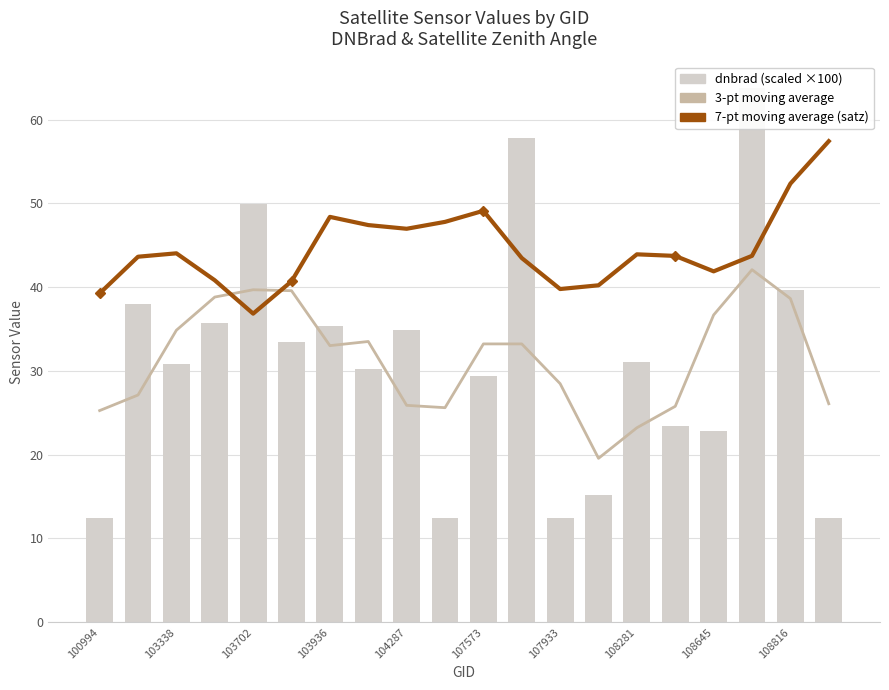

What is the sum of all 3-pt moving average values?

630.3